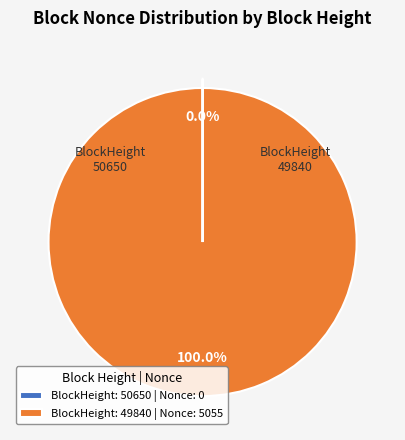

To the nearest percent, what is the difference between the largest and smallest slice percentages?

100%